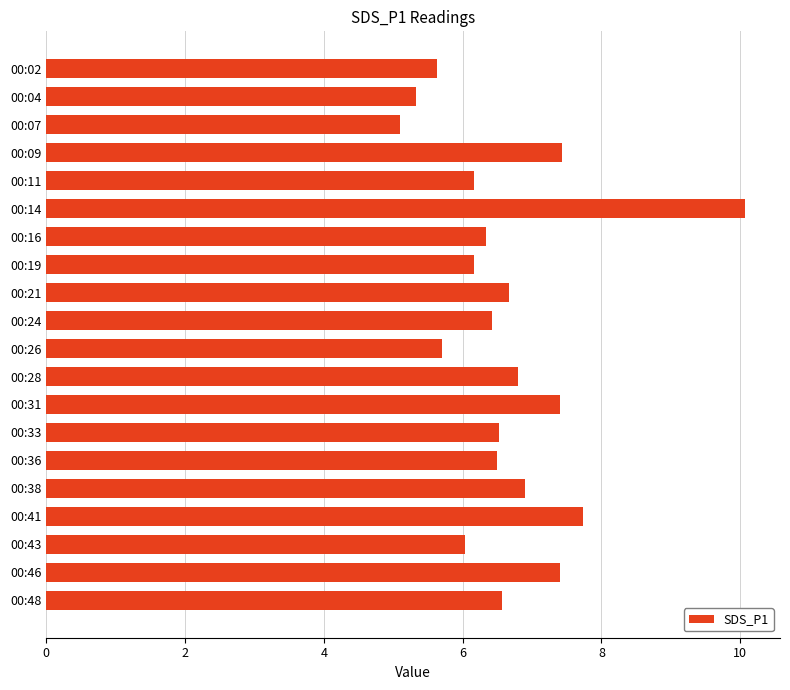

What is the sum of the values at 00:41 and 00:09?

15.2